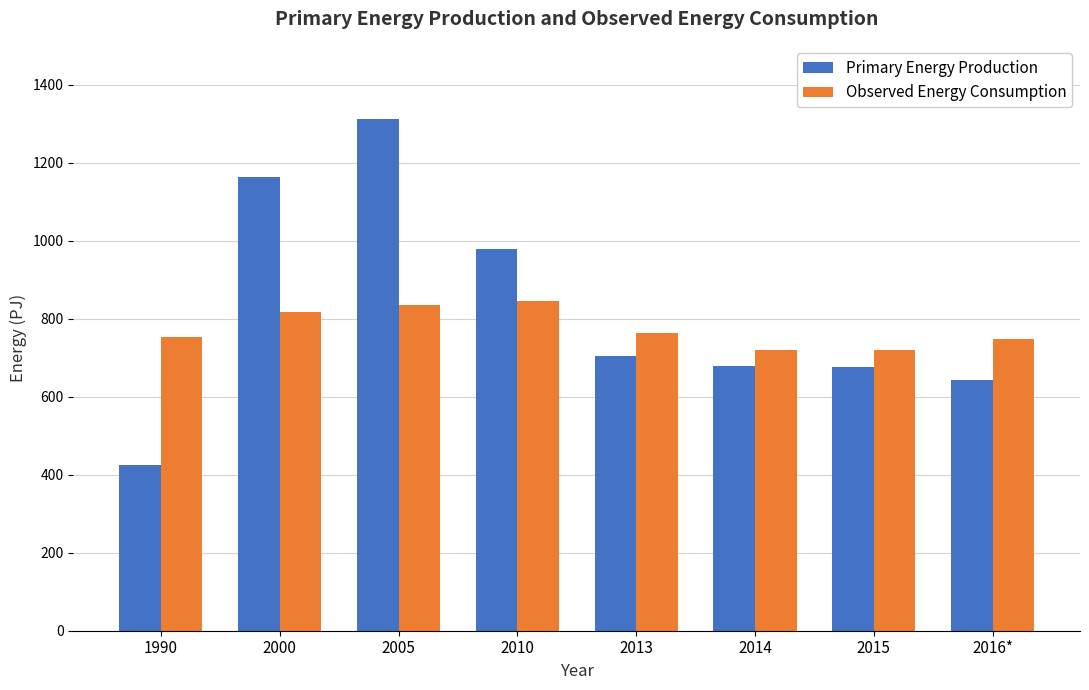

What is the spread (max minus min) of values at 2005?

476.9